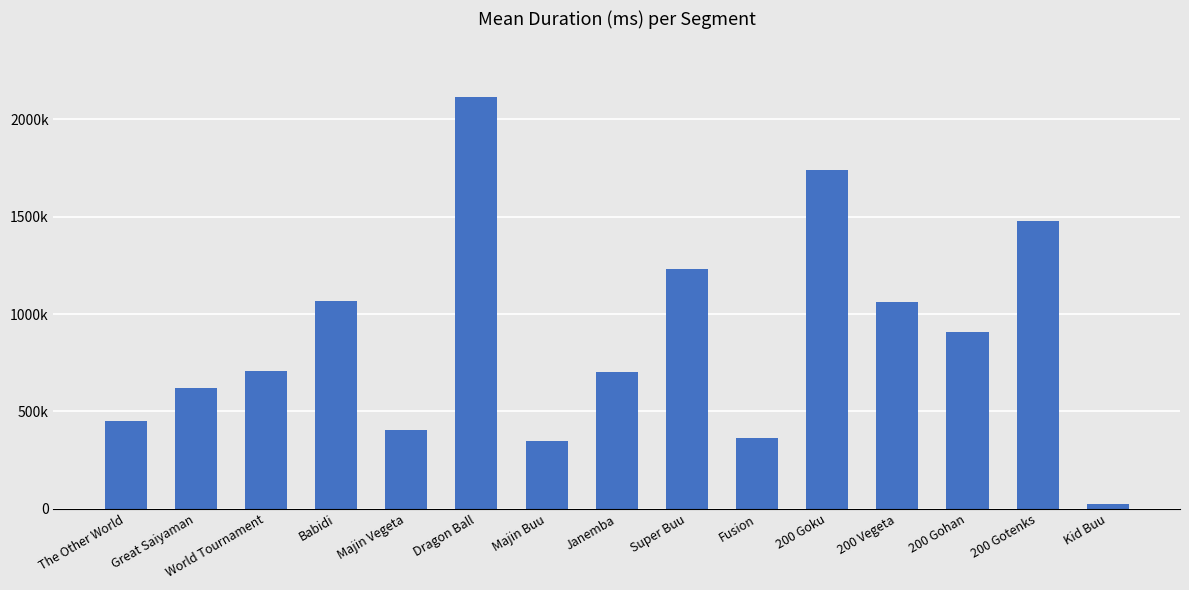

What position from the left is Majin Buu?

7